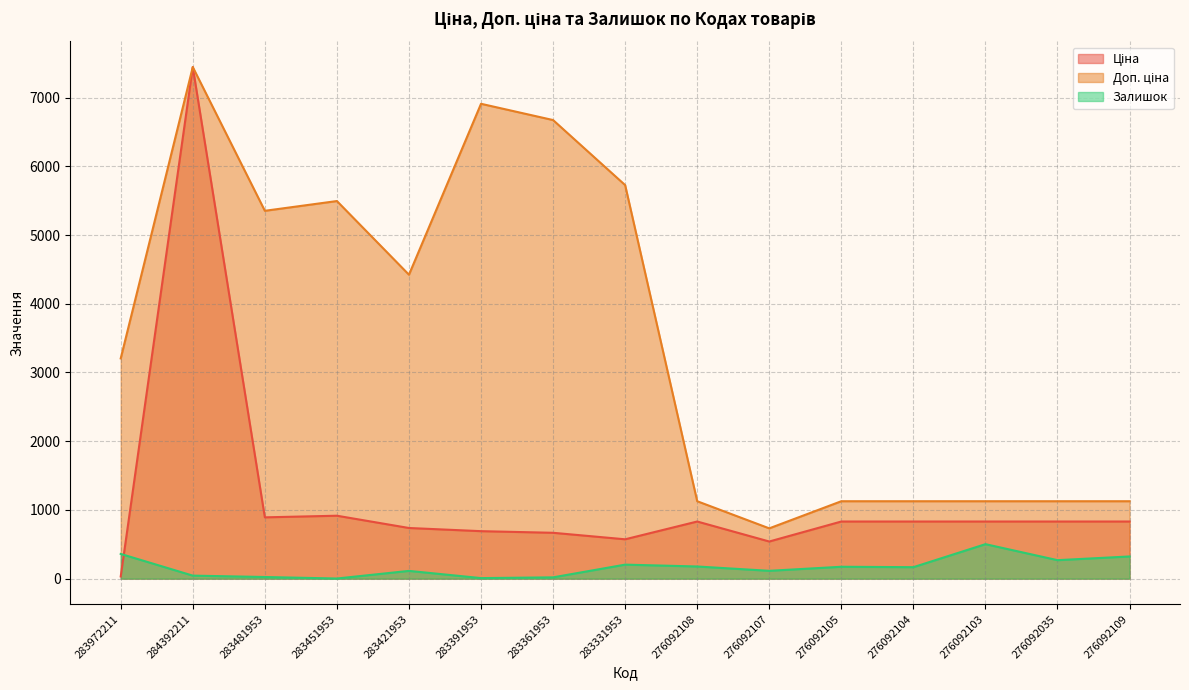

Which label corresponds to the largest value in the chart?

284392211